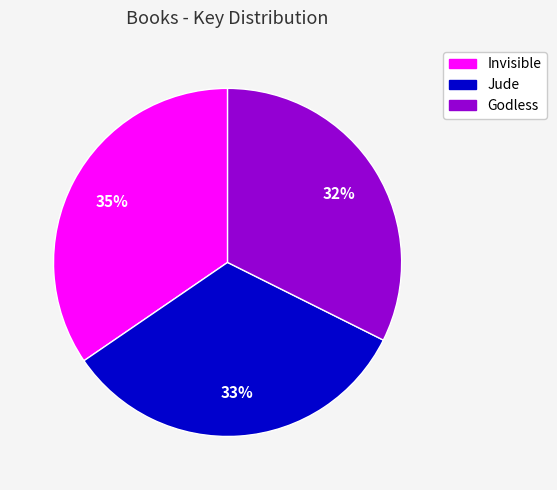

To the nearest percent, what is the average slice percentage?

33%